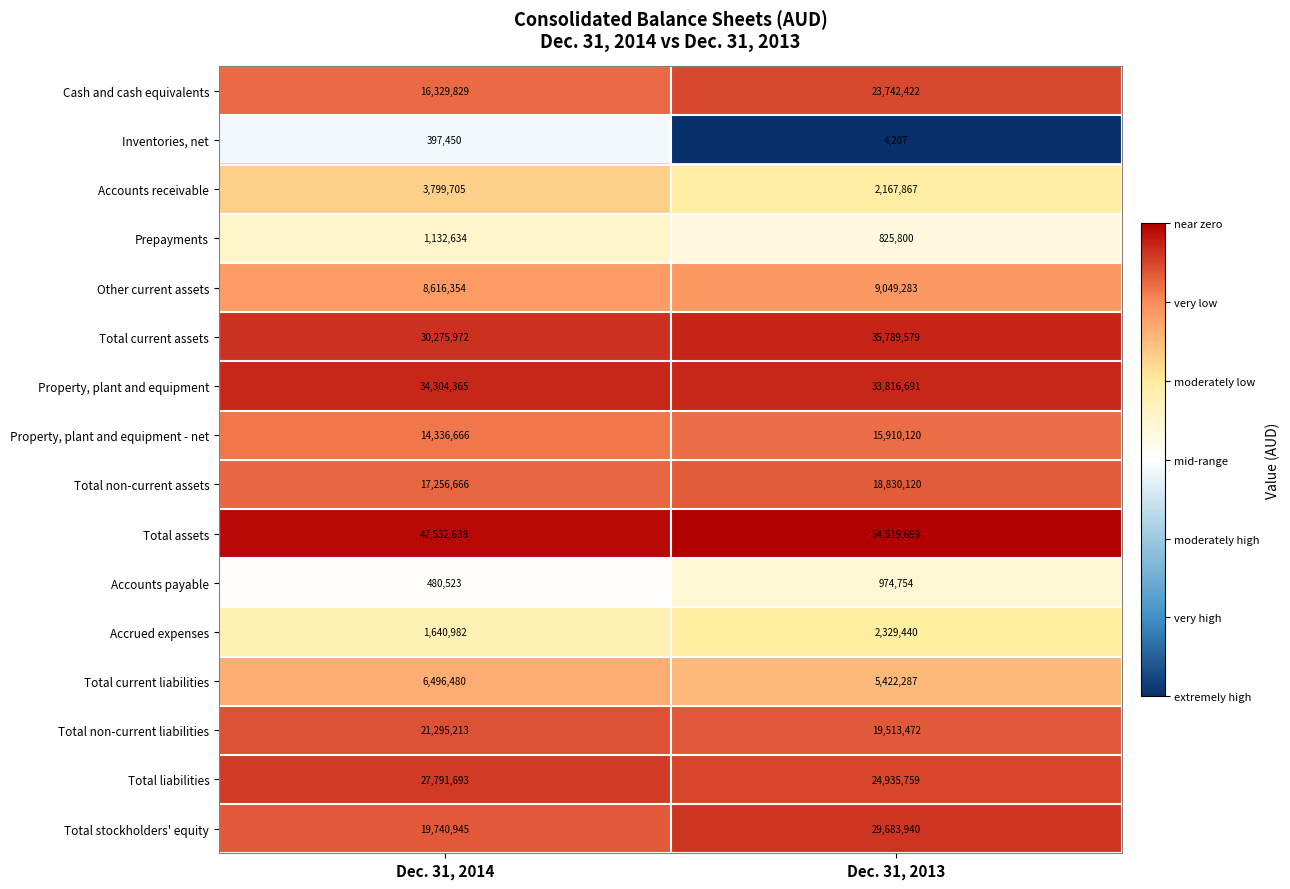

Rank the series at Dec. 31, 2014 from lowest to highest value.

Inventories, net, Accounts payable, Prepayments, Accrued expenses, Accounts receivable, Total current liabilities, Other current assets, Property, plant and equipment - net, Cash and cash equivalents, Total non-current assets, Total stockholders' equity, Total non-current liabilities, Total liabilities, Total current assets, Property, plant and equipment, Total assets